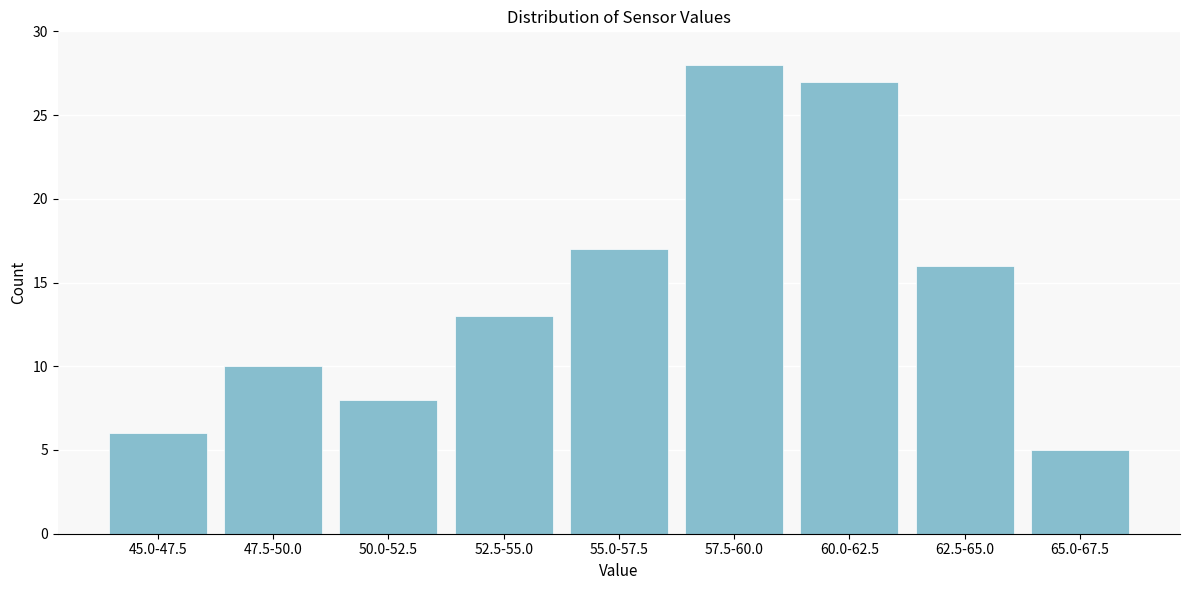

Reading left to right, list all the values displayed in this chart.

45.0-47.5=6	47.5-50.0=10	50.0-52.5=8	52.5-55.0=13	55.0-57.5=17	57.5-60.0=28	60.0-62.5=27	62.5-65.0=16	65.0-67.5=5